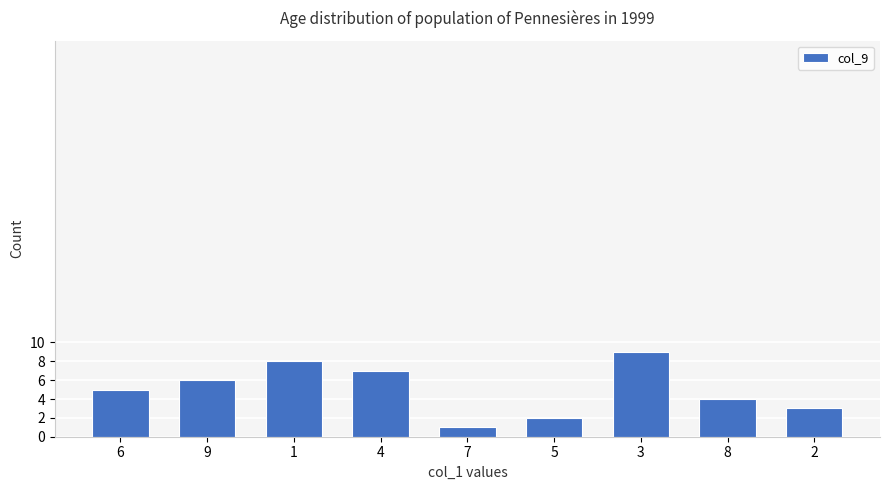

What position from the left is 8?

8